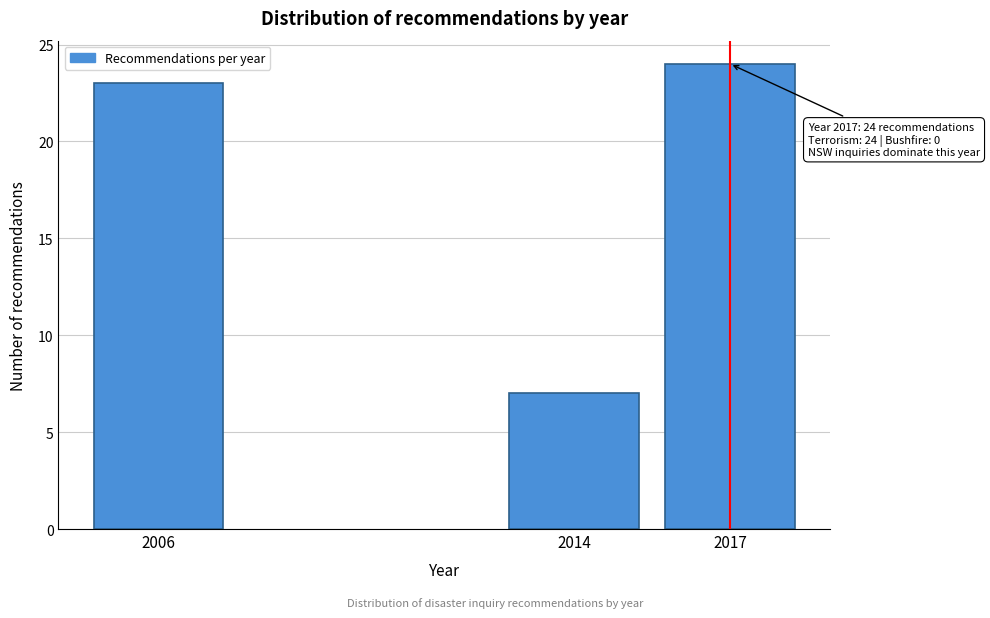

Reading left to right, what are all the values shown in this chart?

23	7	24